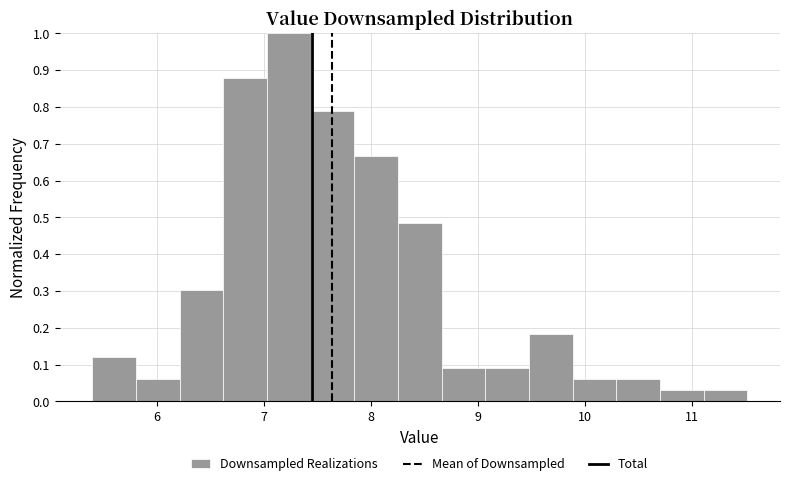

Reading left to right, transcribe this chart: for each bar, give the range it covers on the x-axis and its height. Neither the bar edges nor the heights are printed on the chart, so give them approximately, as read against the axes.

5.4 to 5.8: 0.12
5.8 to 6.2: 0.06
6.2 to 6.6: 0.30
6.6 to 7.0: 0.88
7.0 to 7.4: 1.00
7.4 to 7.8: 0.79
7.8 to 8.3: 0.67
8.3 to 8.7: 0.48
8.7 to 9.1: 0.09
9.1 to 9.5: 0.09
9.5 to 9.9: 0.18
9.9 to 10.3: 0.06
10.3 to 10.7: 0.06
10.7 to 11.1: 0.03
11.1 to 11.5: 0.03